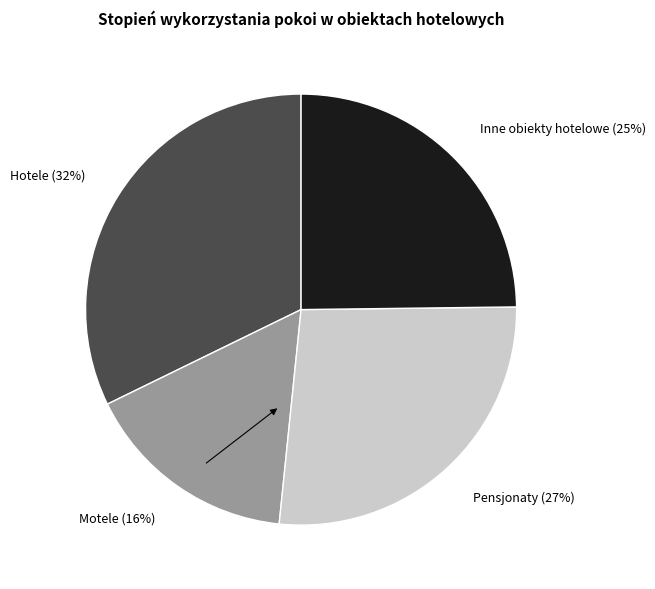

To the nearest percent, what percentage of the pie is Pensjonaty?

27%